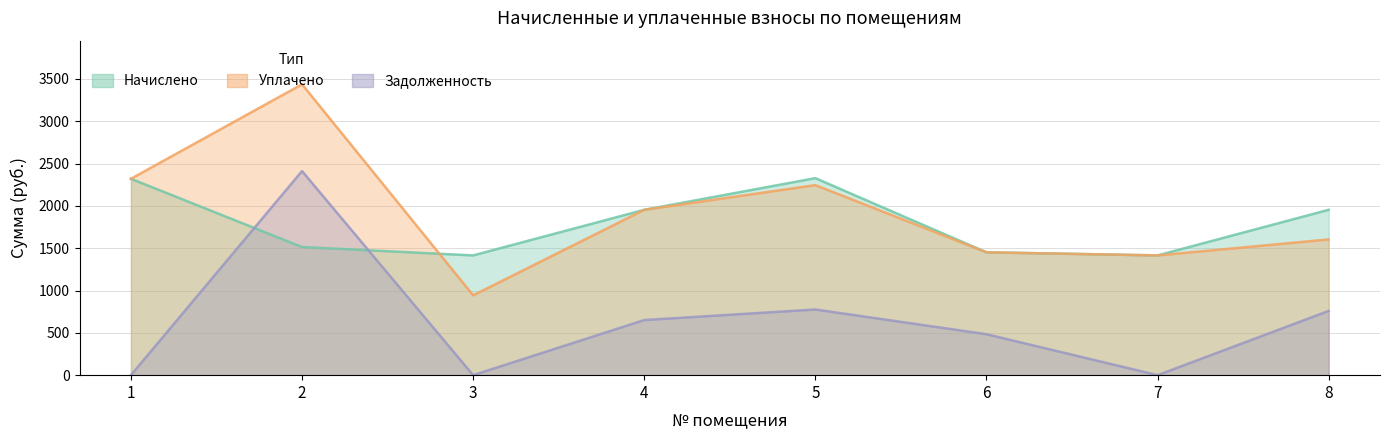

Rank the series by their maximum value, from highest to lowest.

Уплачено, Задолженность, Начислено